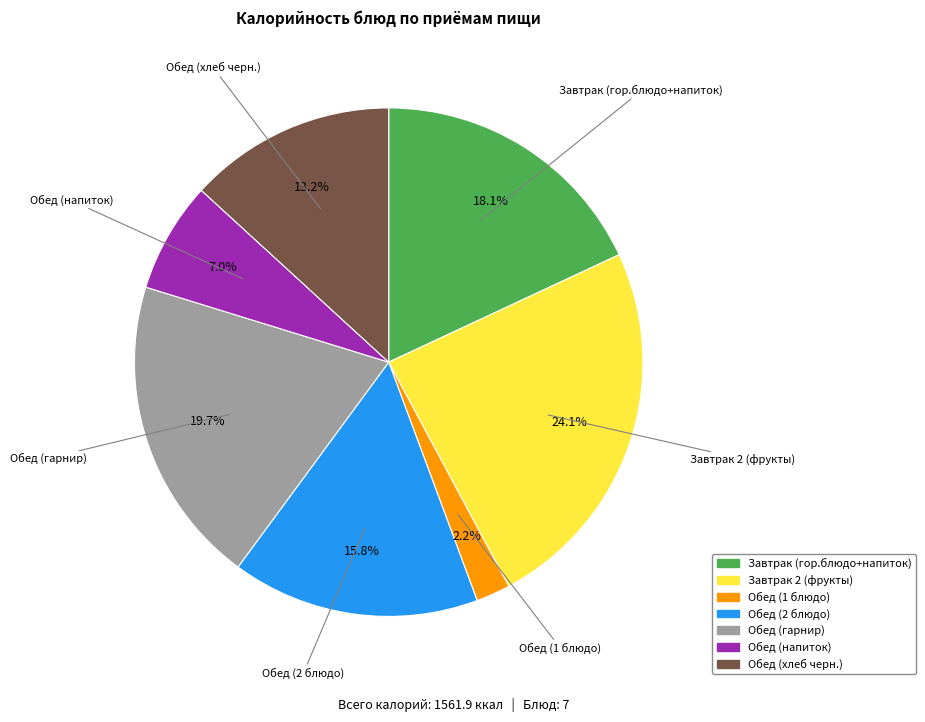

How many slices are in this pie chart?

7